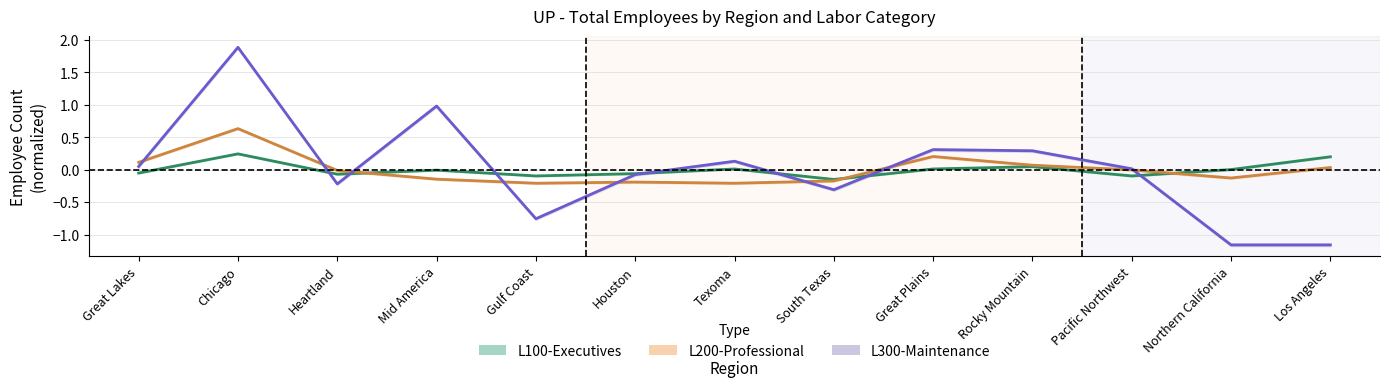

Which category has the lowest value in the L200-Professional series?

Gulf Coast